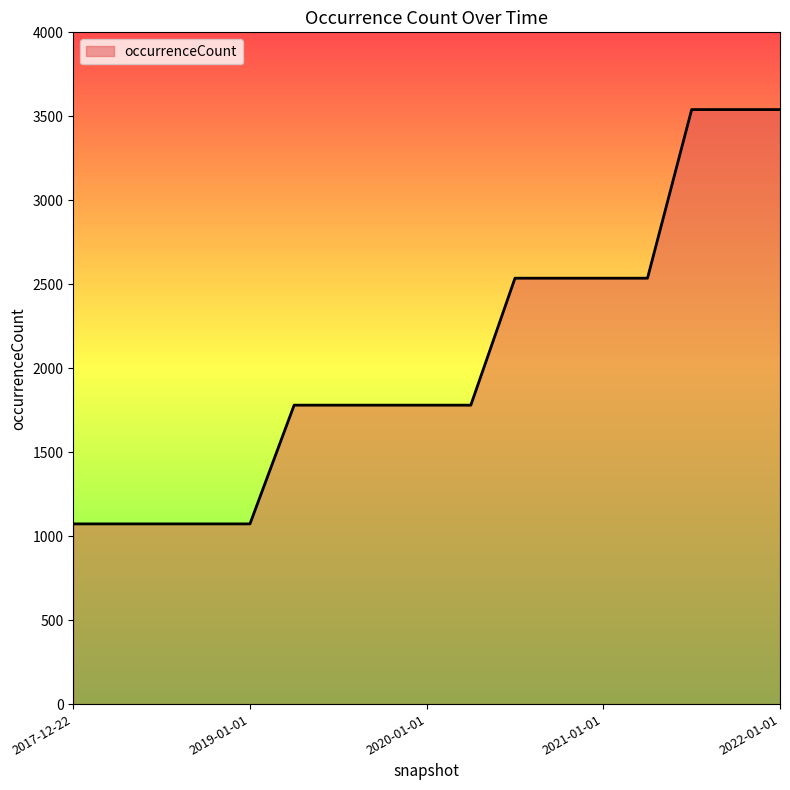

What is the minimum value shown in the chart?

1073